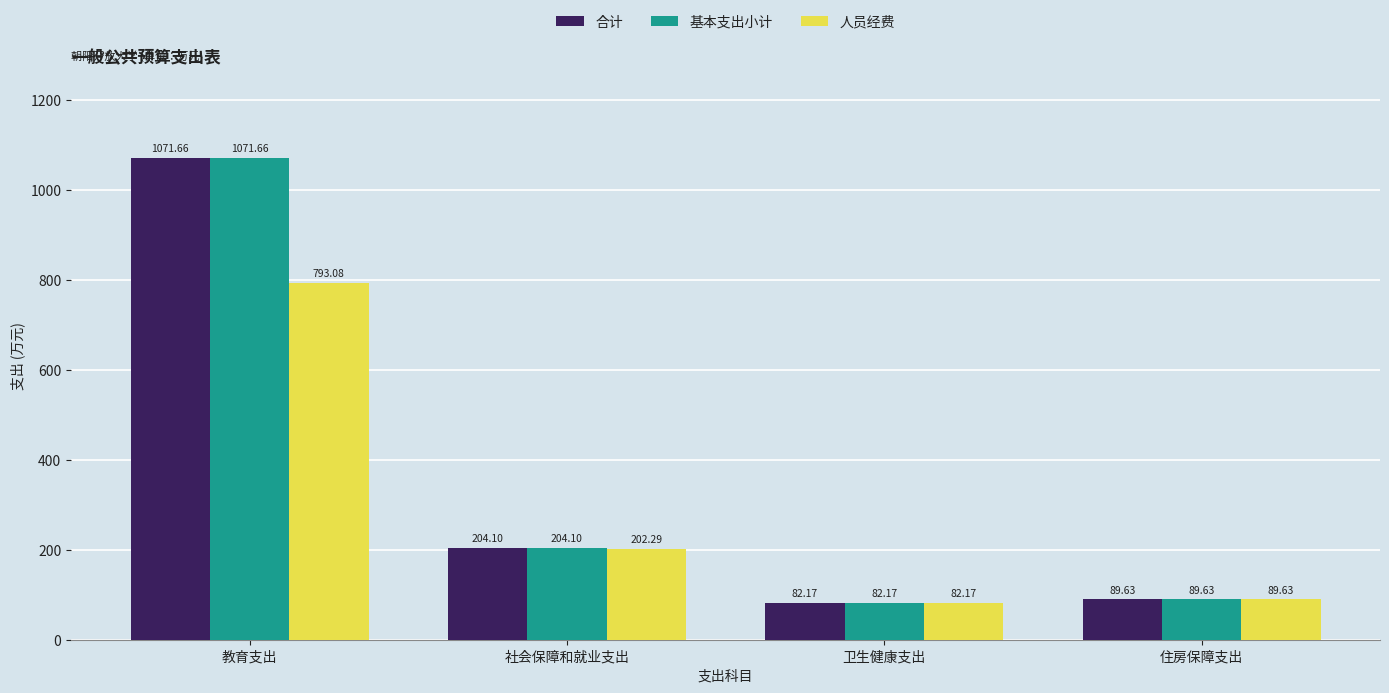

The 人员经费 series shows 490.2 at 教育支出. True or false?

False